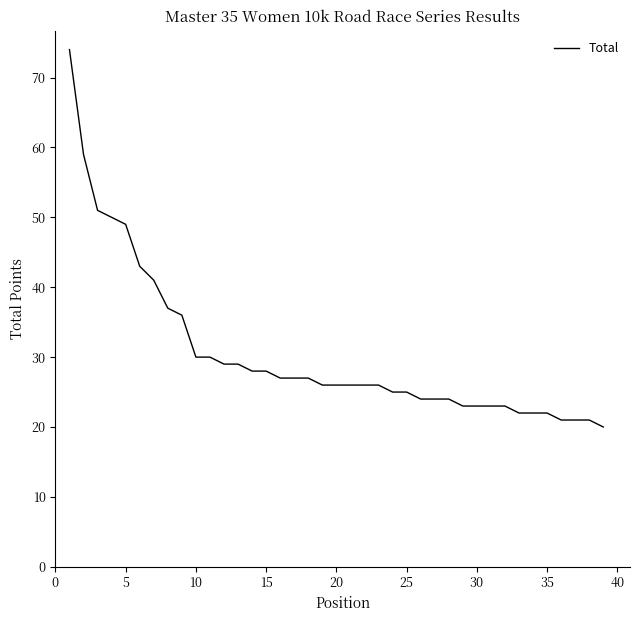

Reading left to right, extract all data points from this chart.

74	59	51	50	49	43	41	37	36	30	30	29	29	28	28	27	27	27	26	26	26	26	26	25	25	24	24	24	23	23	23	23	22	22	22	21	21	21	20